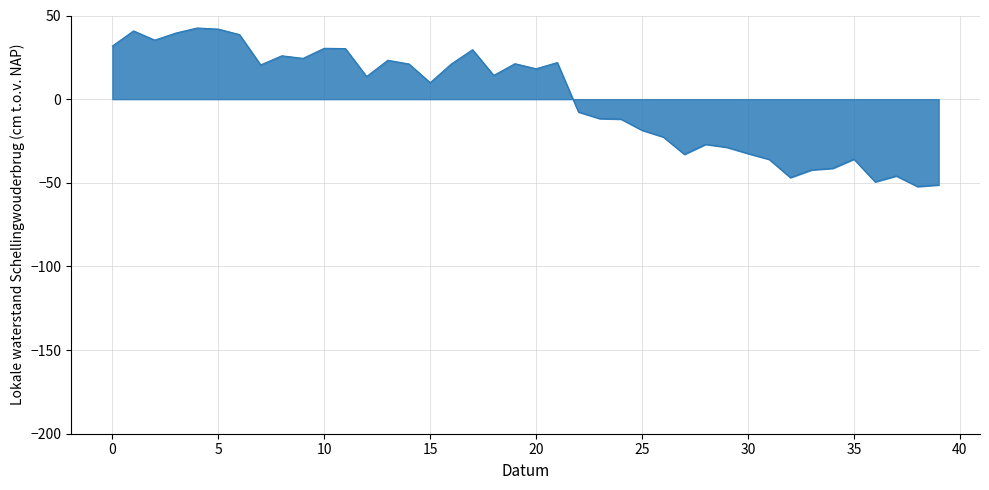

What is the difference between the maximum and minimum values?

94.8